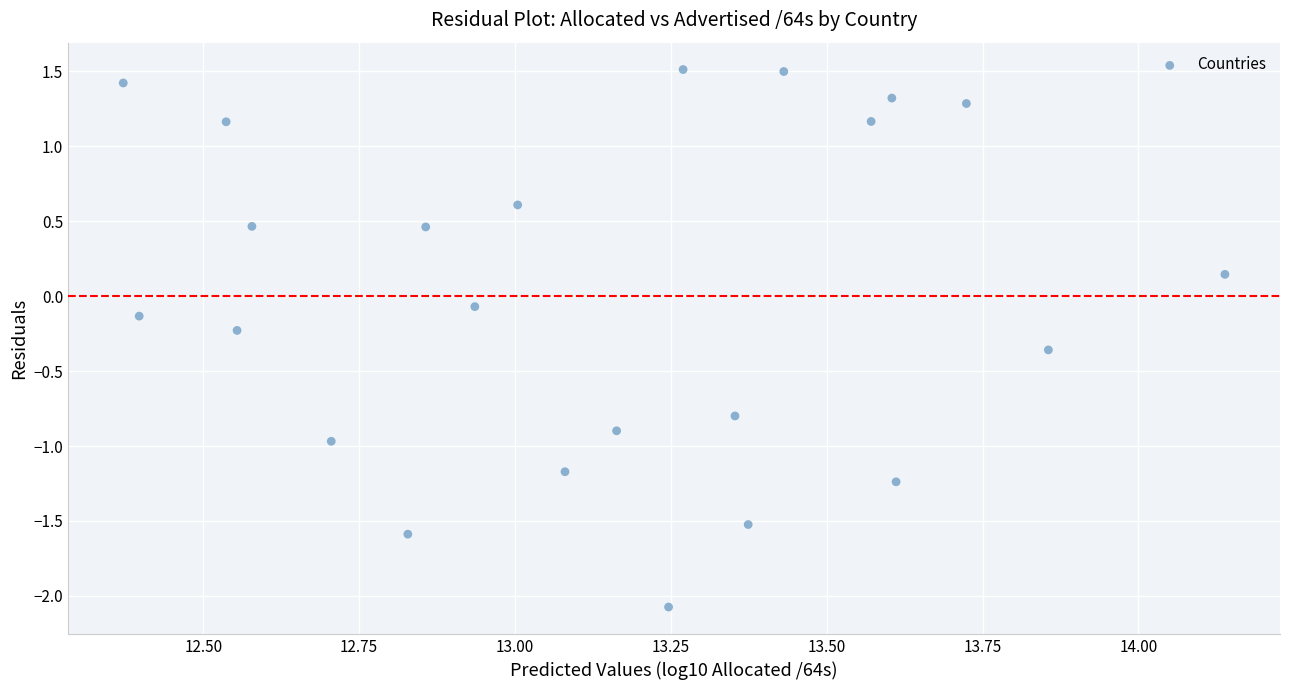

What is the range of Y values (max minus min)?

3.6